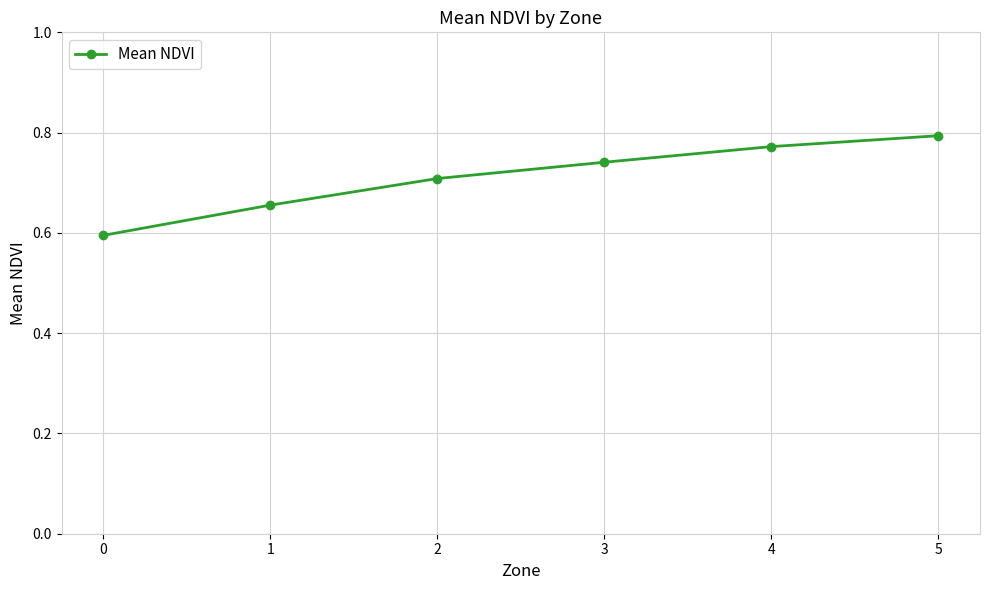

True or false: the data shows 1.2 at 4.

False